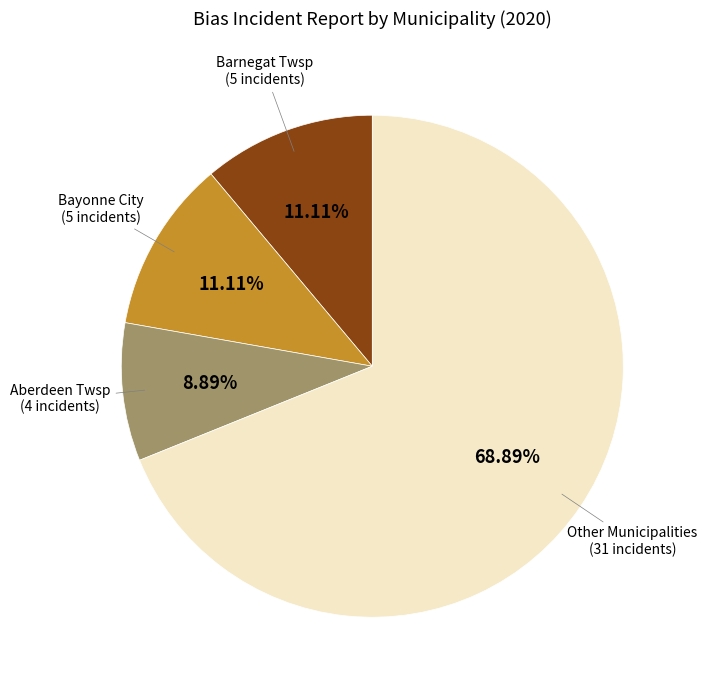

Does any single category account for the majority?

Yes